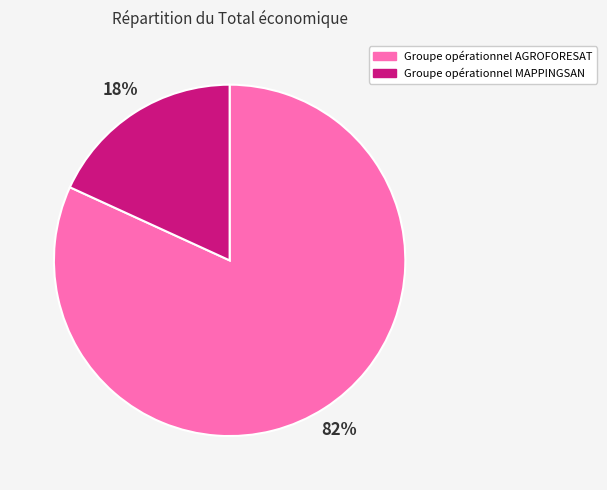

Count the number of slices in the pie.

2